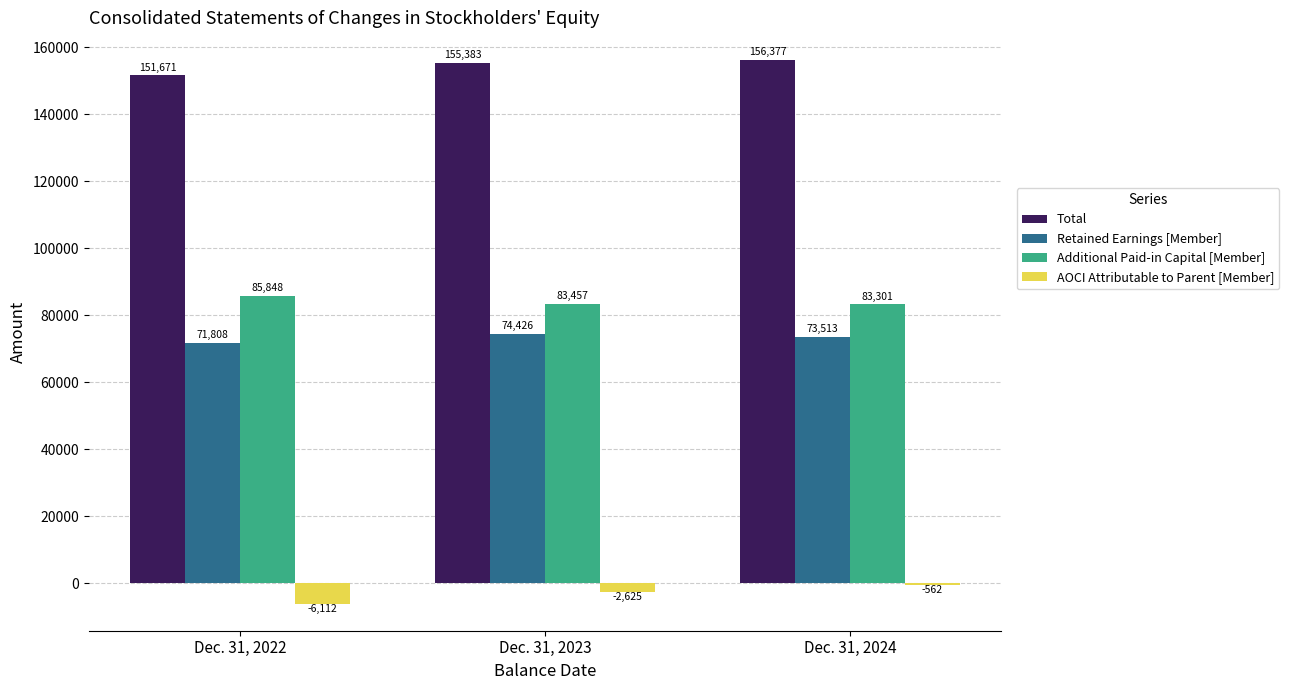

Which series changed the most between Dec. 31, 2023 and Dec. 31, 2024?

AOCI Attributable to Parent [Member]